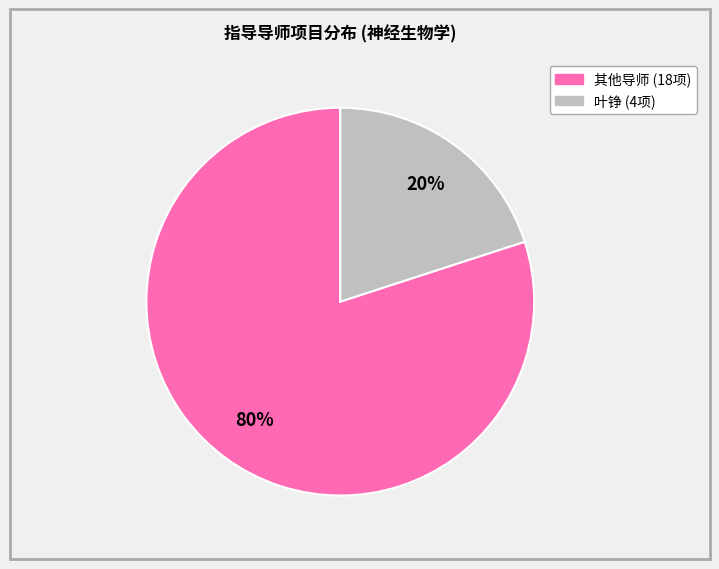

How many segments does this pie chart have?

2